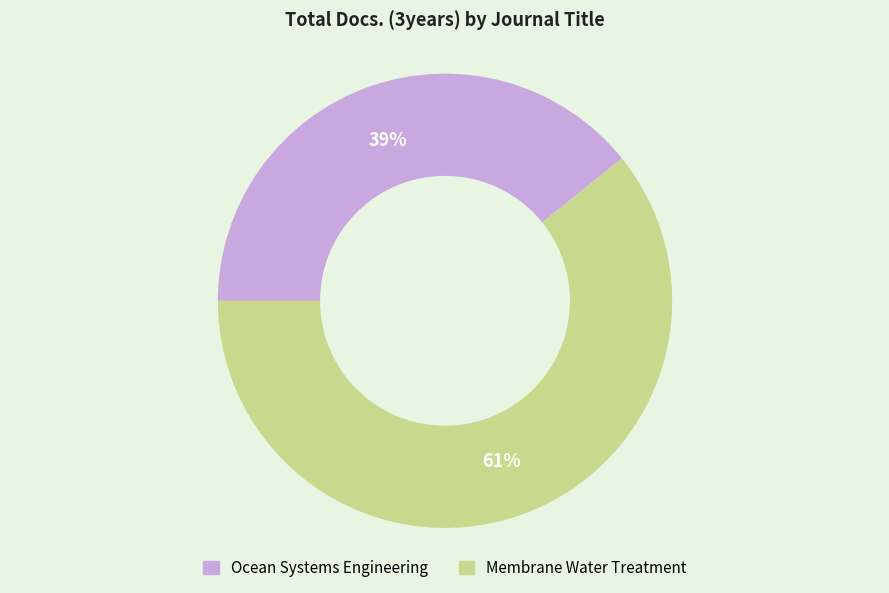

What is the majority slice?

Membrane Water Treatment